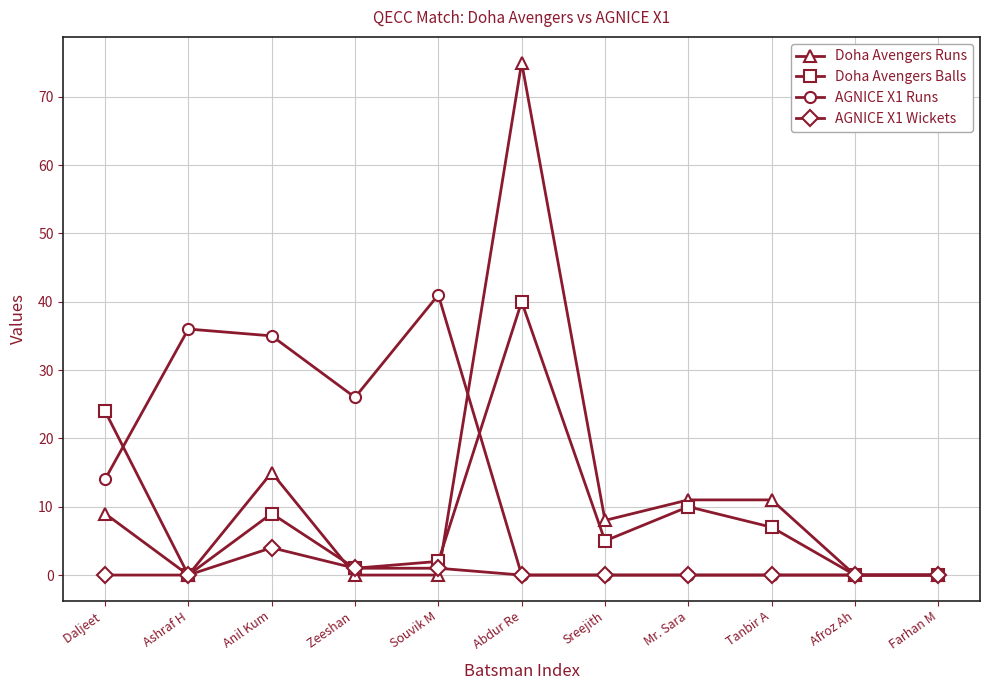

At which label does Doha Avengers Balls reach its peak?

Abdur Re